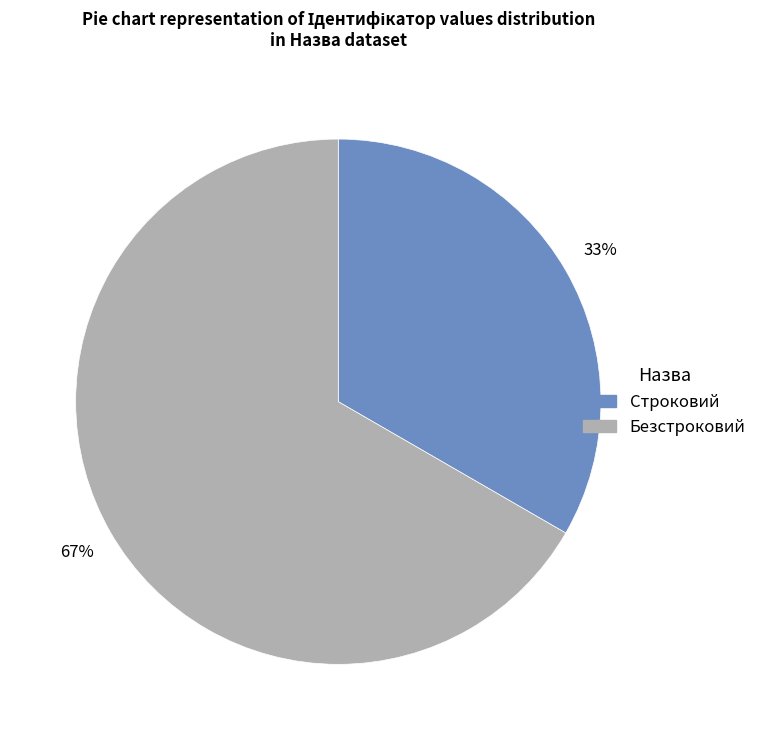

What is the largest slice in the pie chart?

Безстроковий